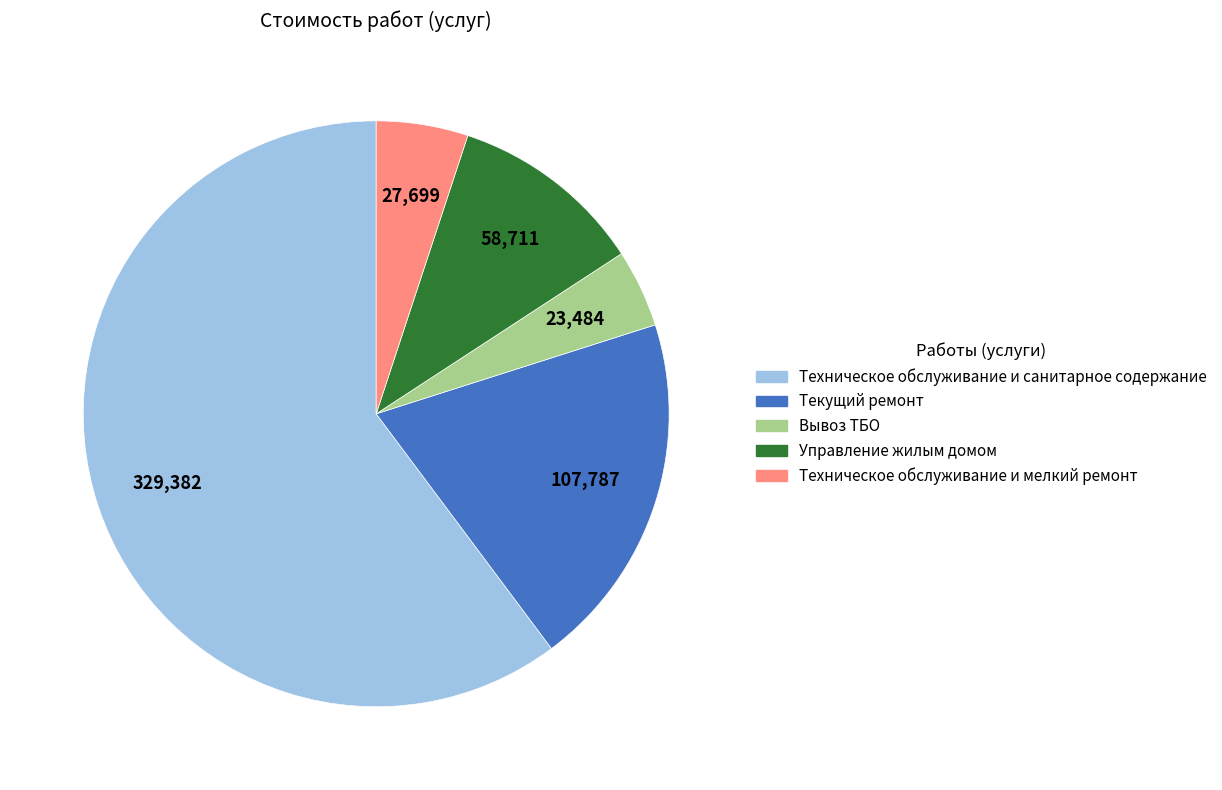

Which has a higher value, Управление жилым домом or Вывоз ТБО?

Управление жилым домом